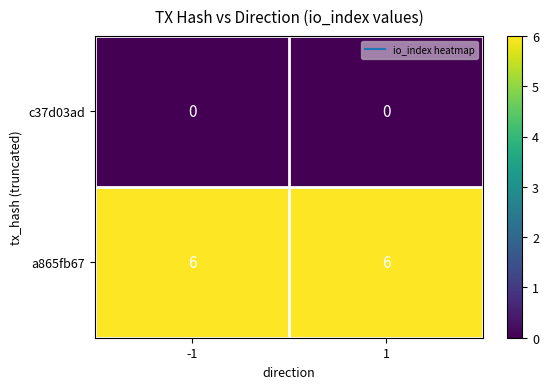

What is the spread (max minus min) of values at -1?

6